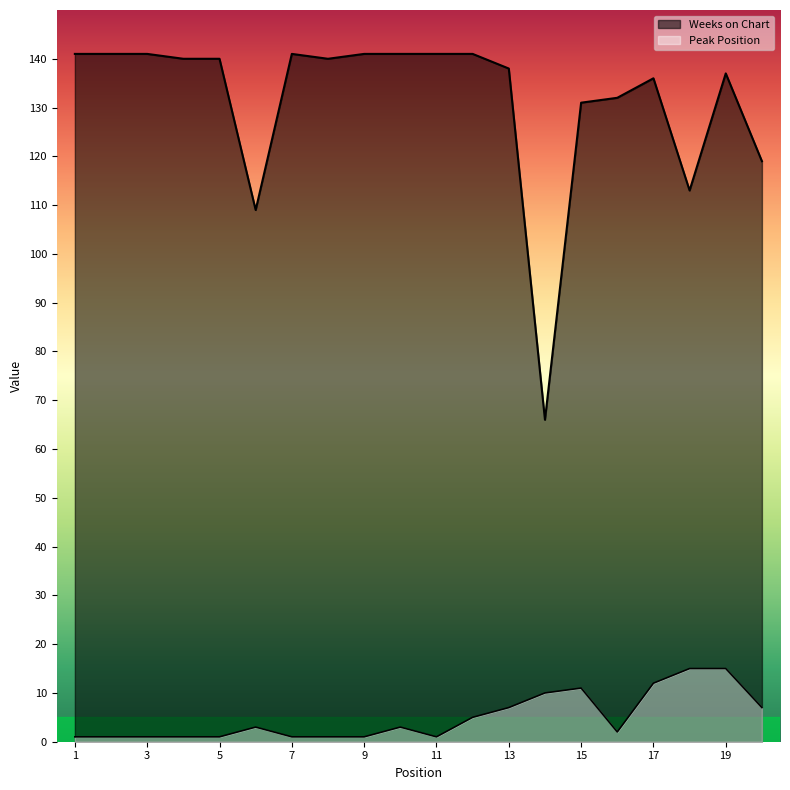

Reading right to left, list all the values displayed in this chart.

Weeks on Chart: 119	137	113	136	132	131	66	138	141	141	141	141	140	141	109	140	140	141	141	141
Peak Position: 7	15	15	12	2	11	10	7	5	1	3	1	1	1	3	1	1	1	1	1